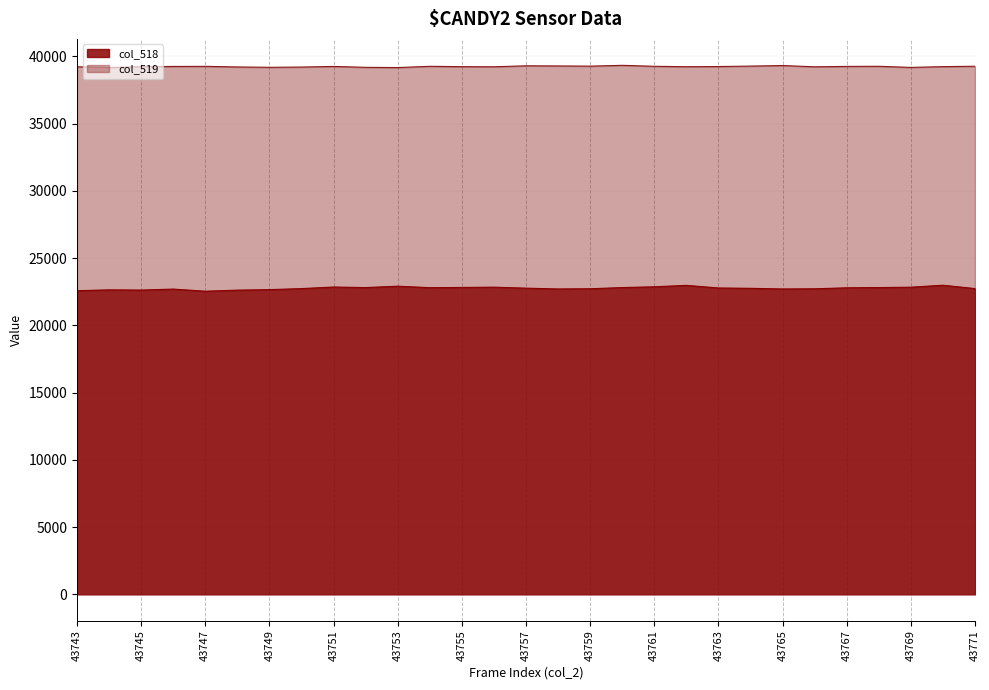

Which has a higher value, 43758 or 43763?

43763